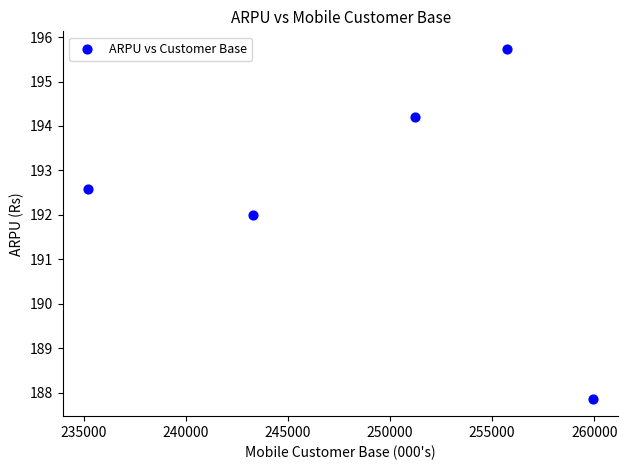

What Y value in the scatter plot is closest to 191?

192.0